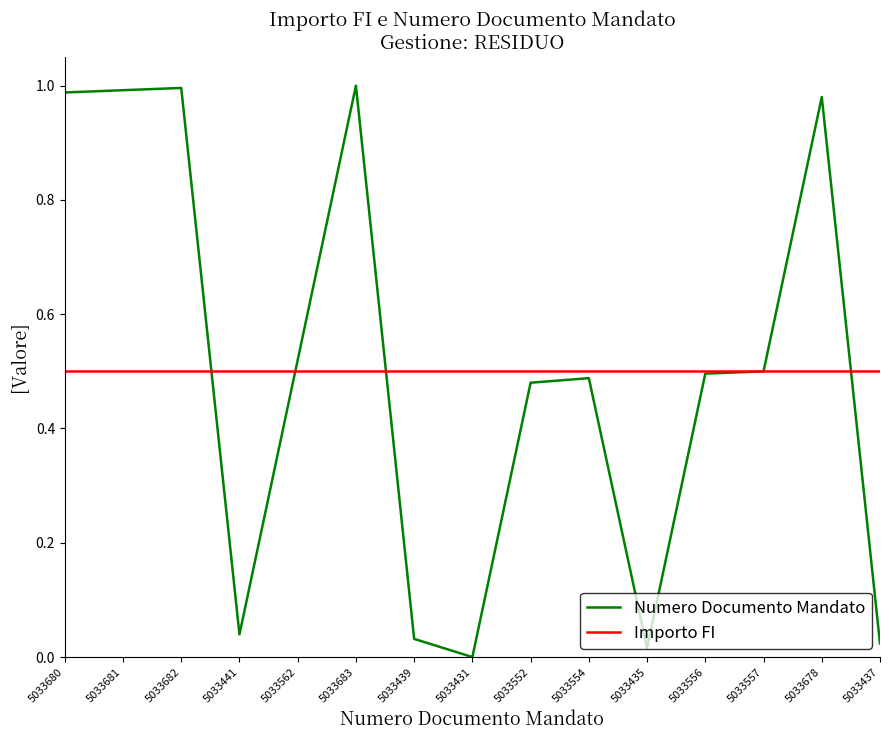

True or false: Importo FI has a value of 0.7 at 5033431.

False